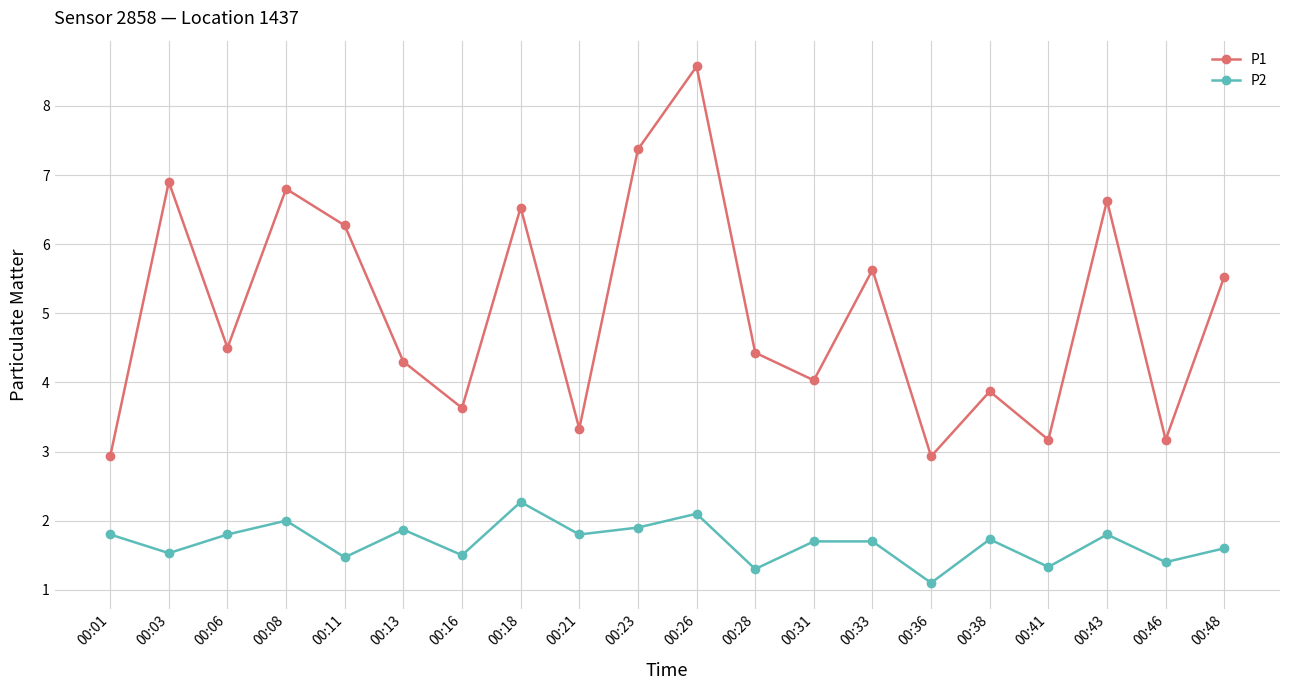

Which series has the largest total across all categories?

P1